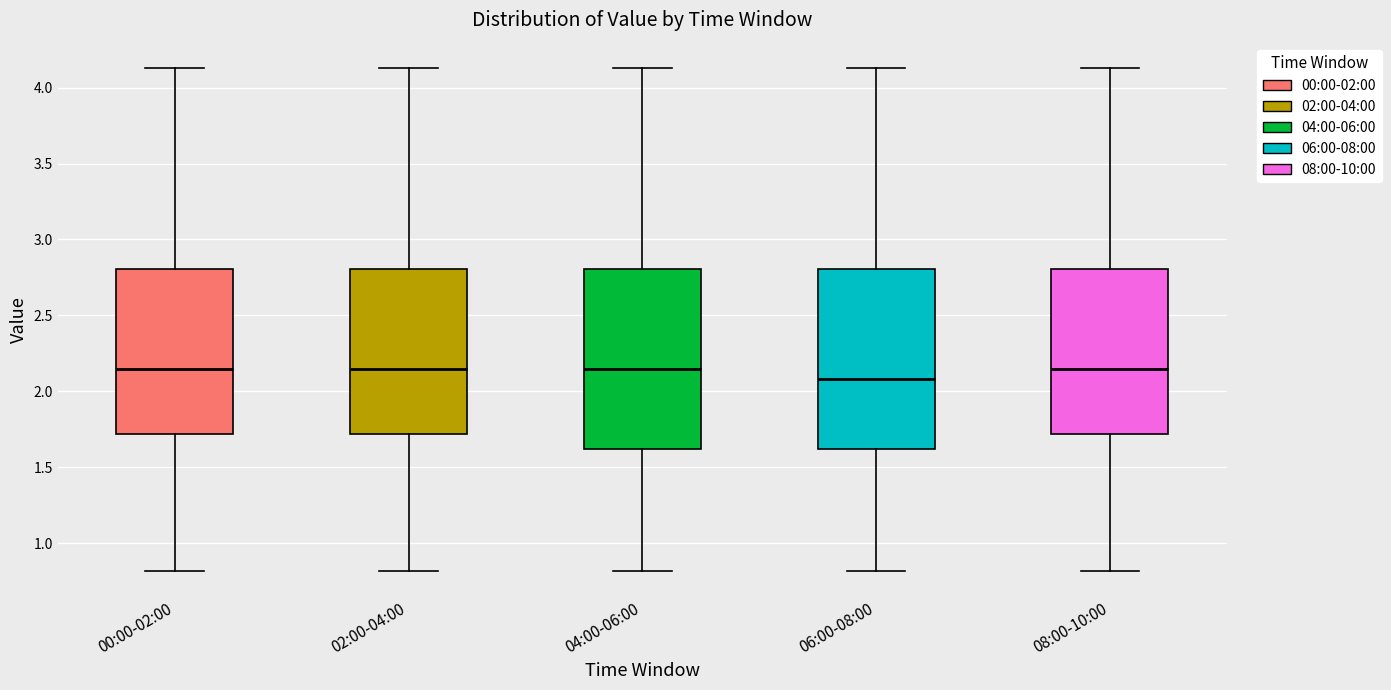

Where does the lower whisker of the box for 08:00-10:00 end on the y-axis? The values are not printed on the chart, so give them approximately, as read against the axis.

0.80